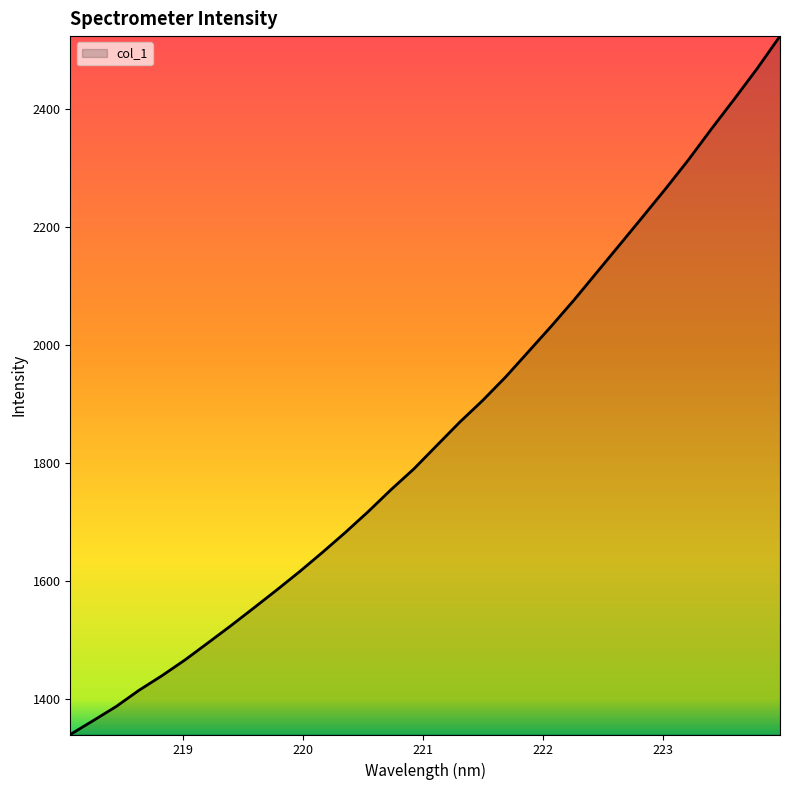

What is the greatest value displayed?

2523.9